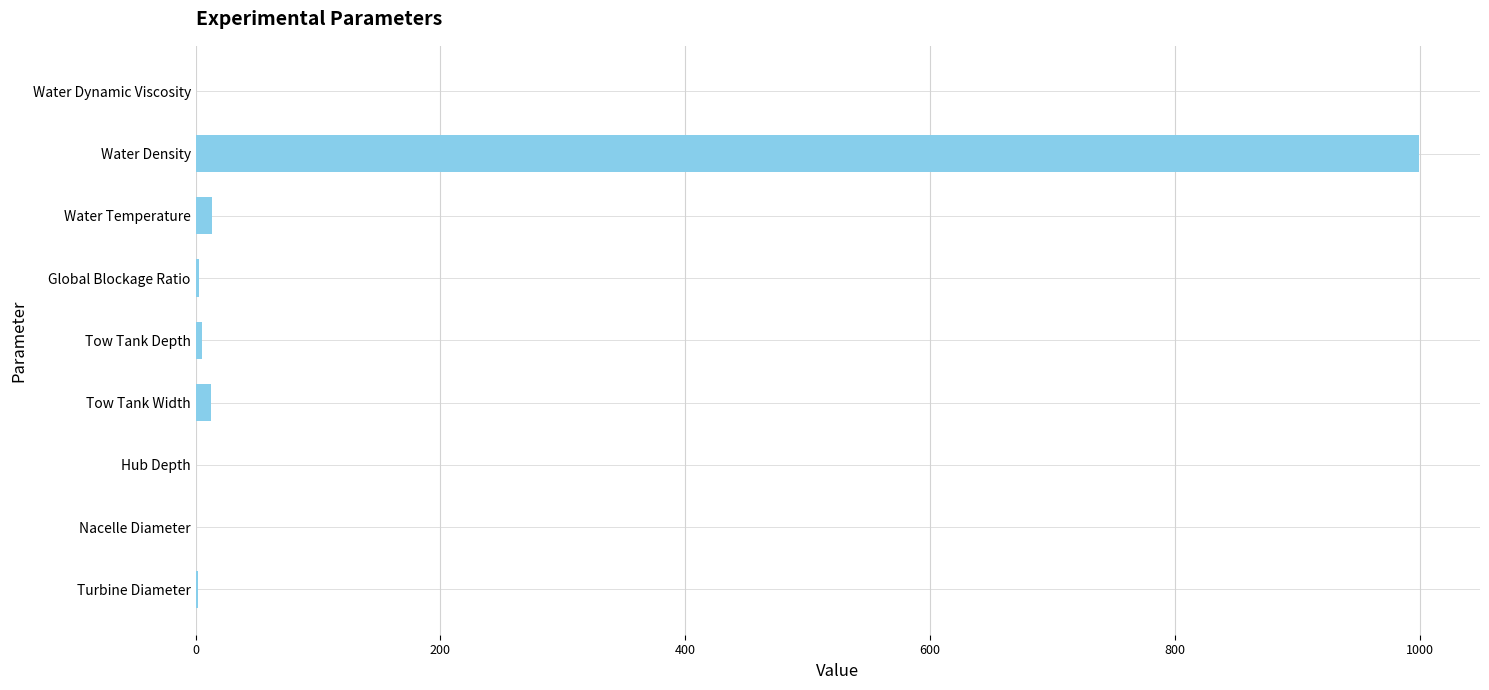

The chart shows a value of 482.5 at Water Density. True or false?

False